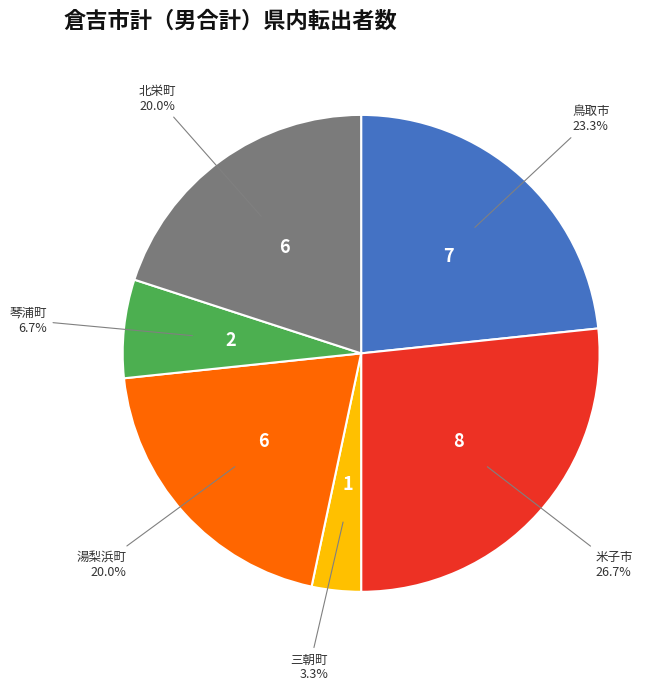

What is the smallest slice in the pie chart?

三朝町